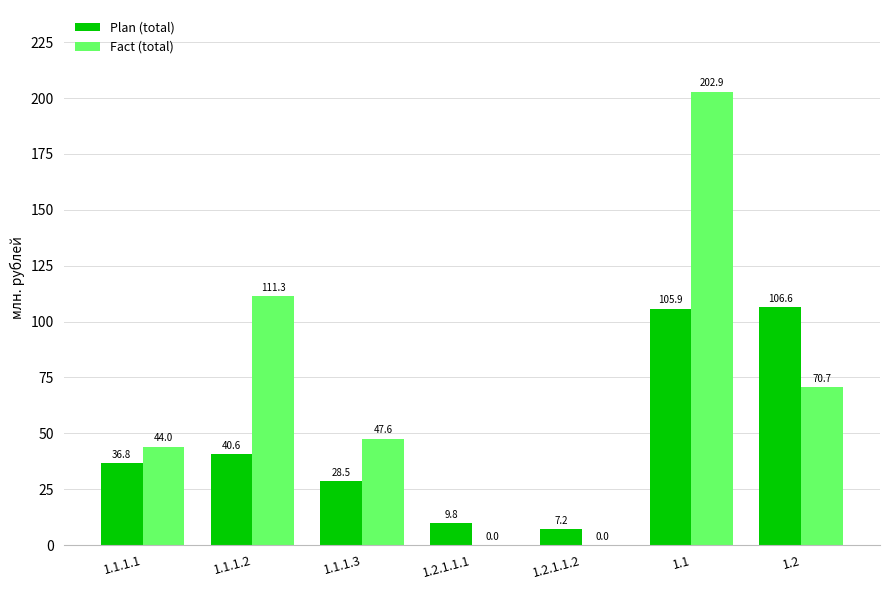

True or false: Plan (total) has a value of 6.8 at 1.1.1.3.

False